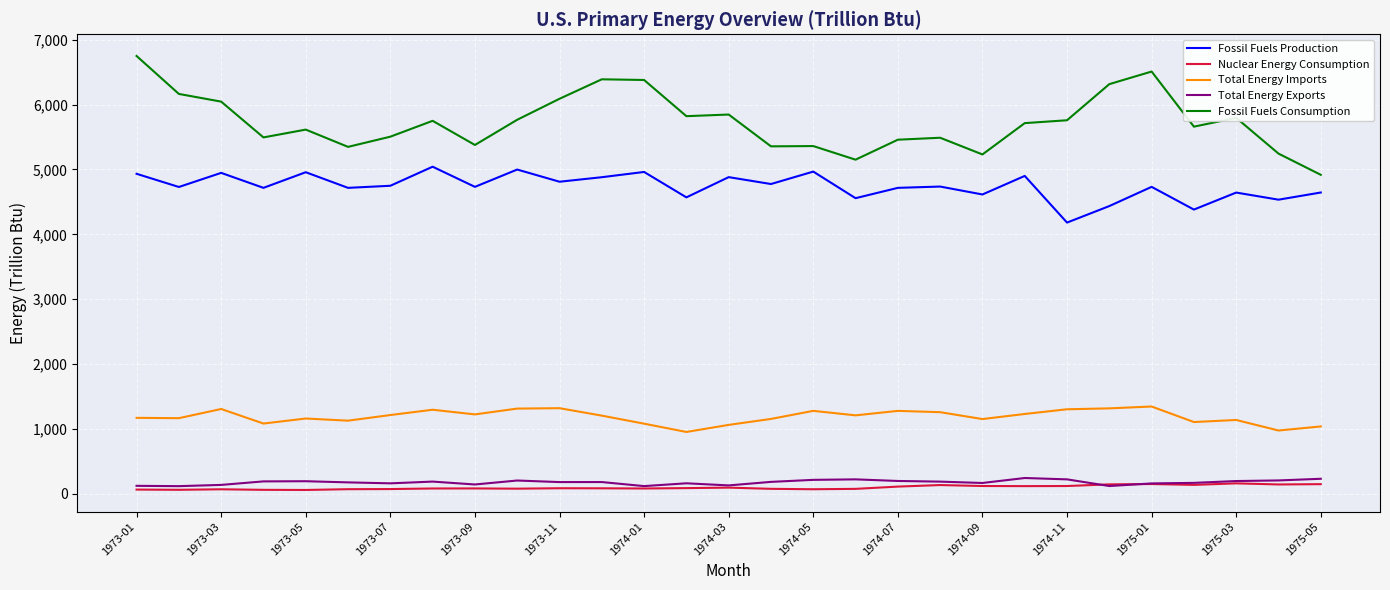

What is the greatest value displayed?

6747.7